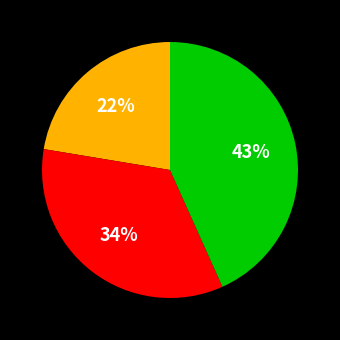

To the nearest percent, what is the difference between the largest and smallest slice percentages?

21%